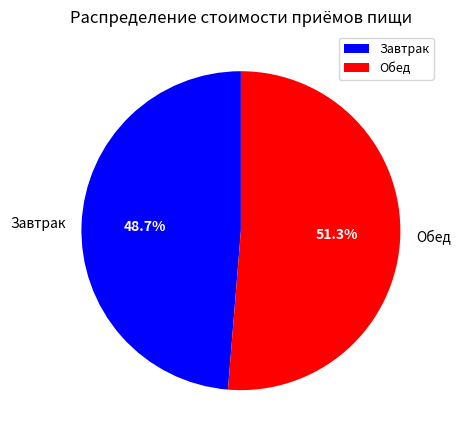

What percentage is the Завтрак slice, to the nearest percent?

49%